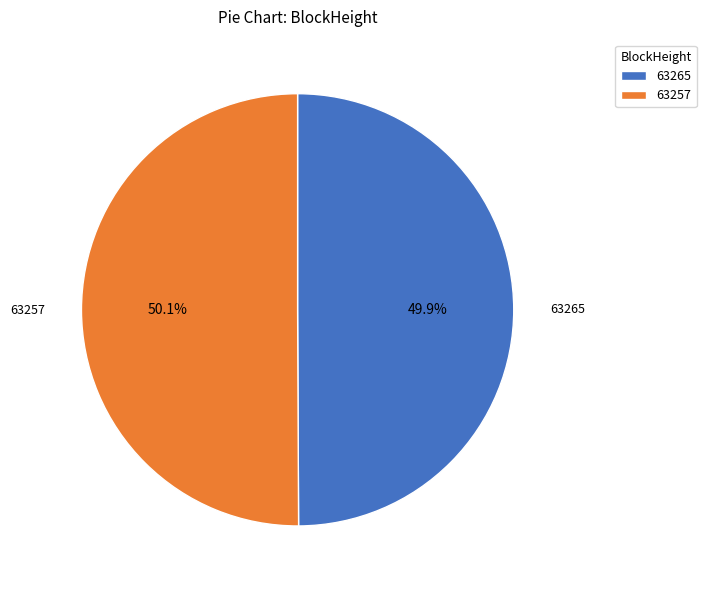

Does any single category account for the majority?

Yes